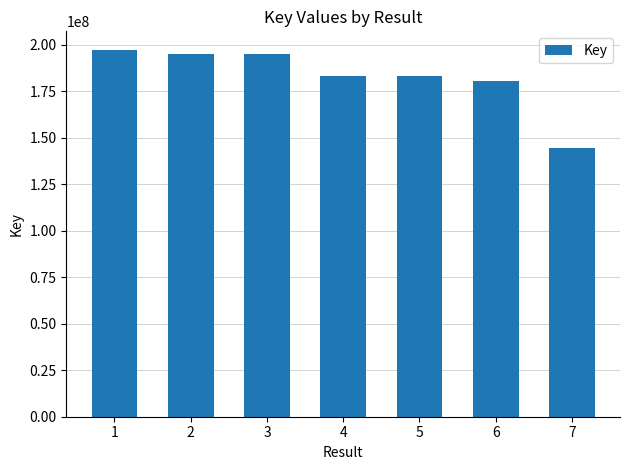

What is the difference between the second highest and minimum values?

50567622